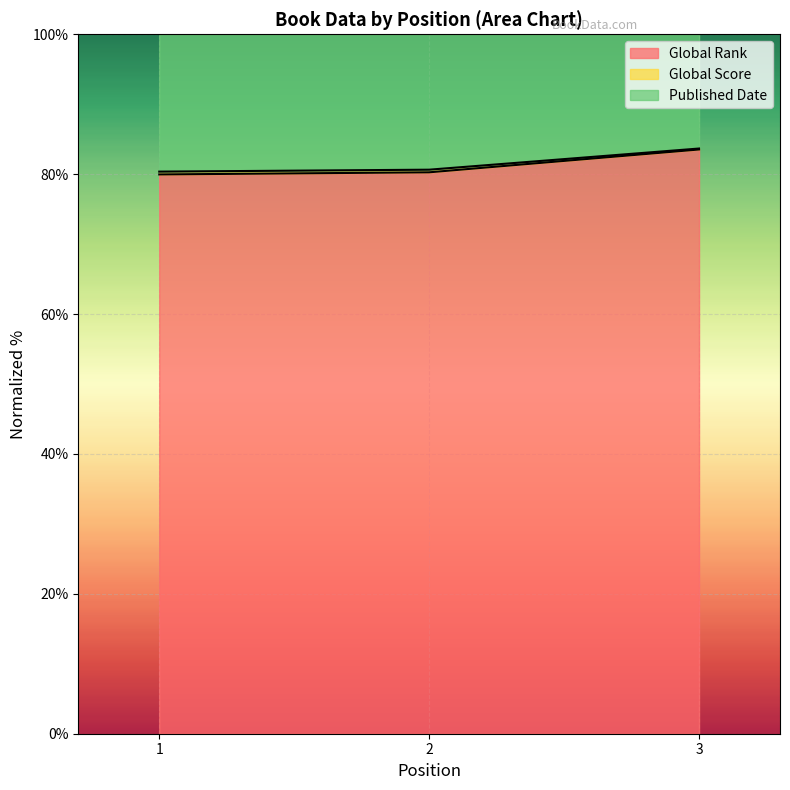

Which series has the largest total across all categories?

Global Rank